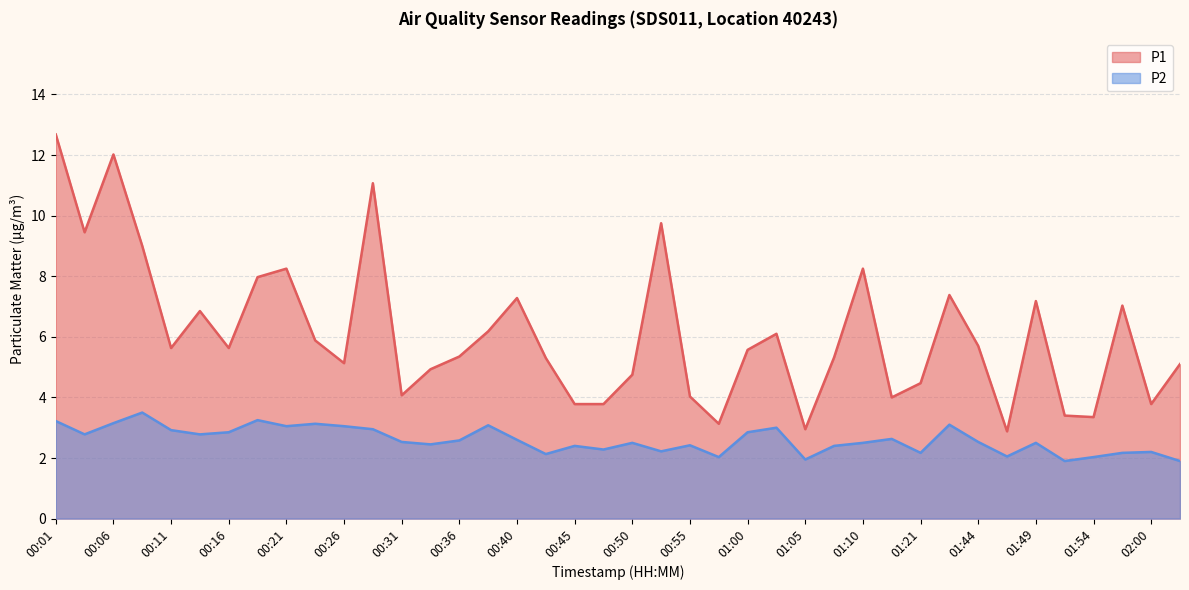

How many data points in P1 are above 5?

26